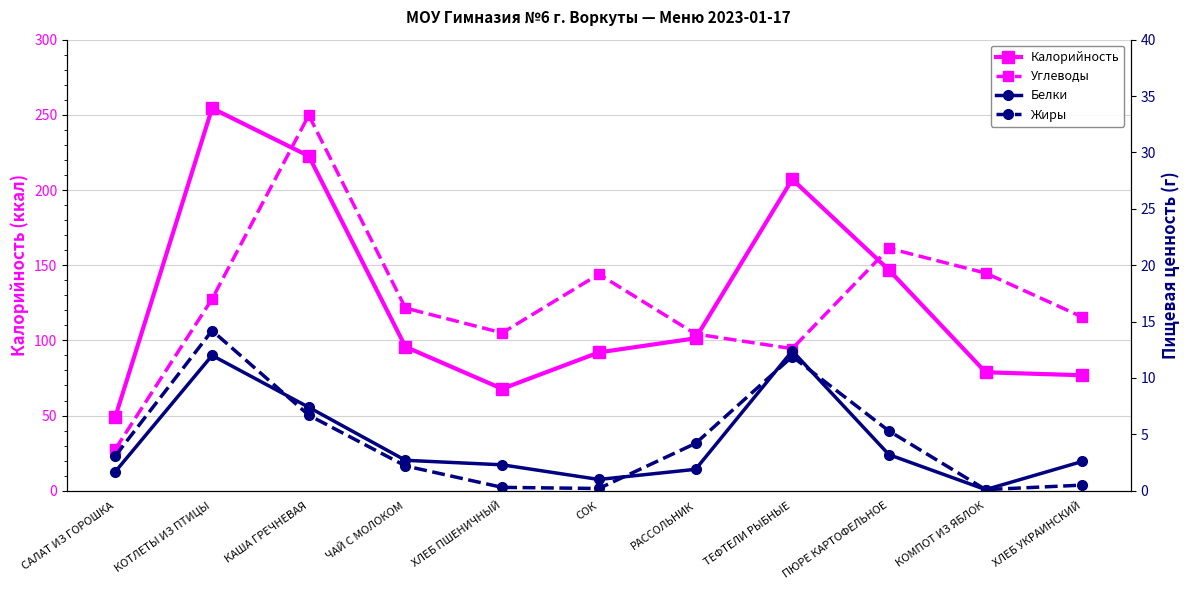

At which category is the sum across all series the highest?

КОТЛЕТЫ ИЗ ПТИЦЫ